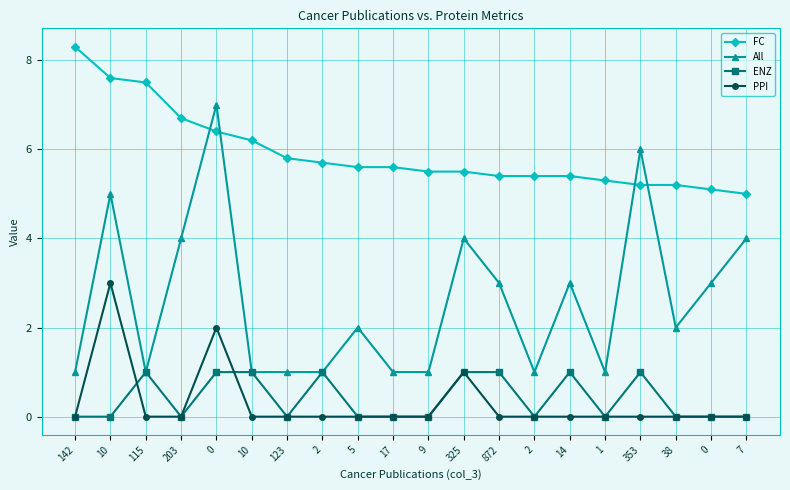

How many interior local peaks does the ENZ series have?

4